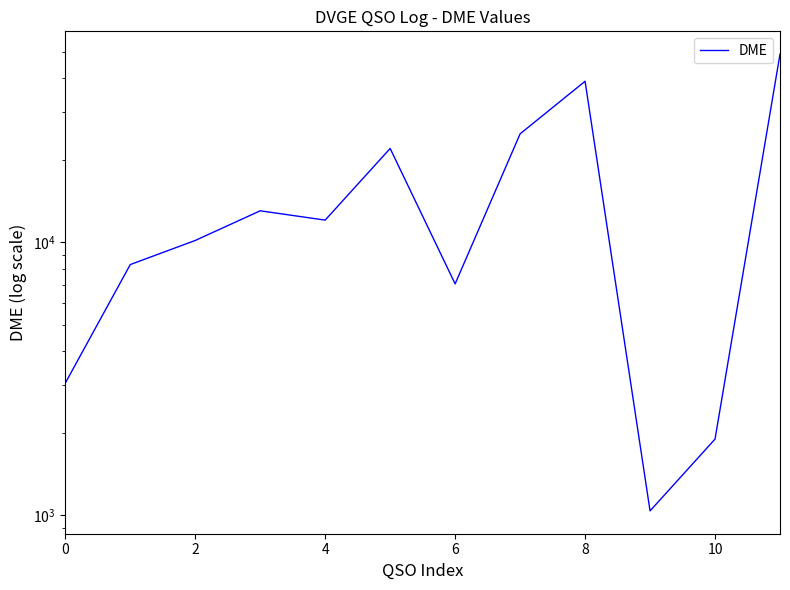

What is the greatest value displayed?

49034